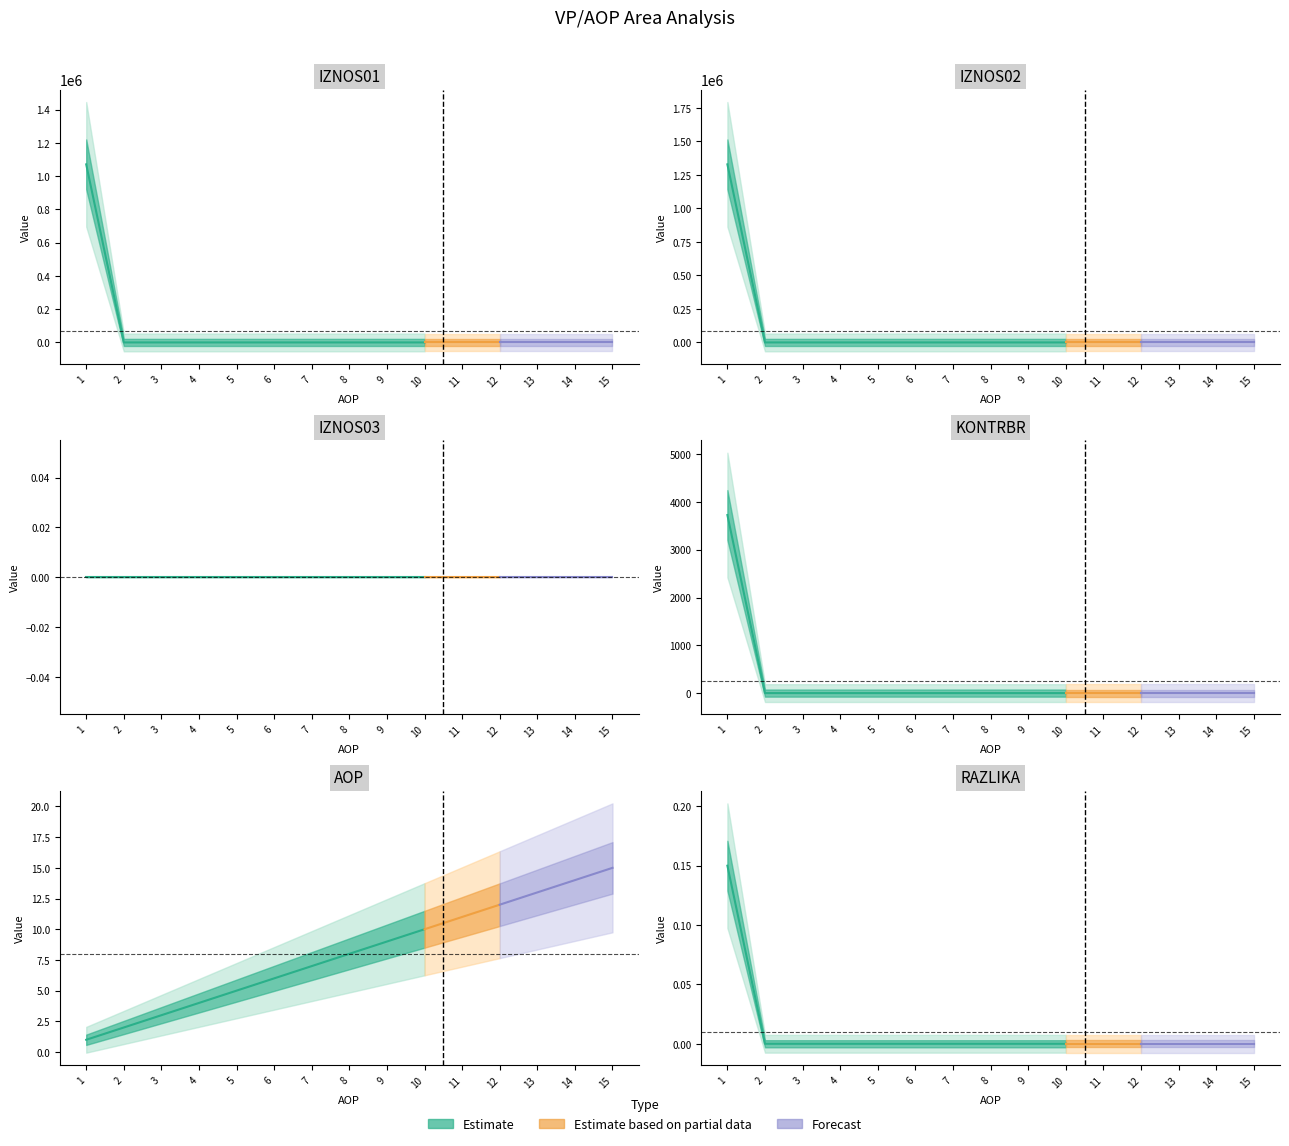

The IZNOS01 series shows 0.0 at 2. True or false?

True